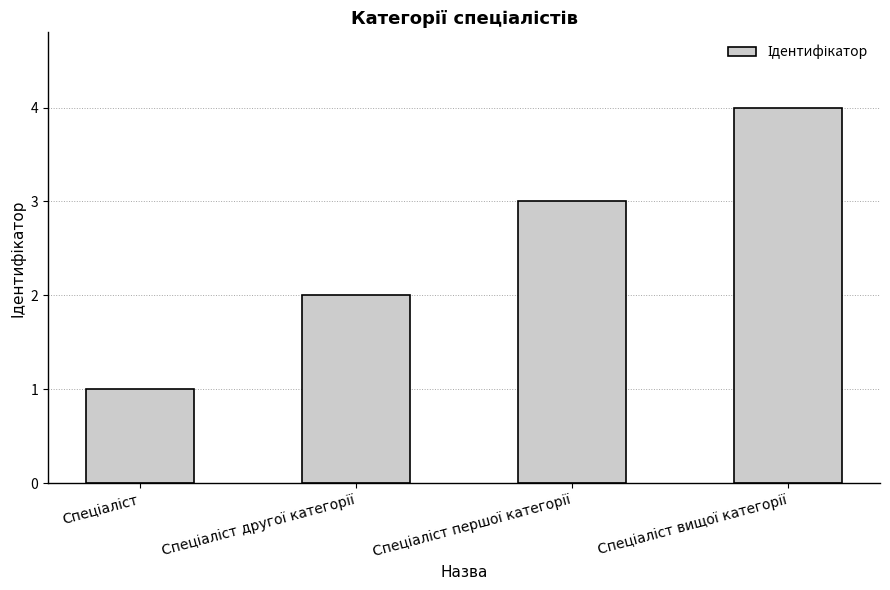

What is the greatest value displayed?

4